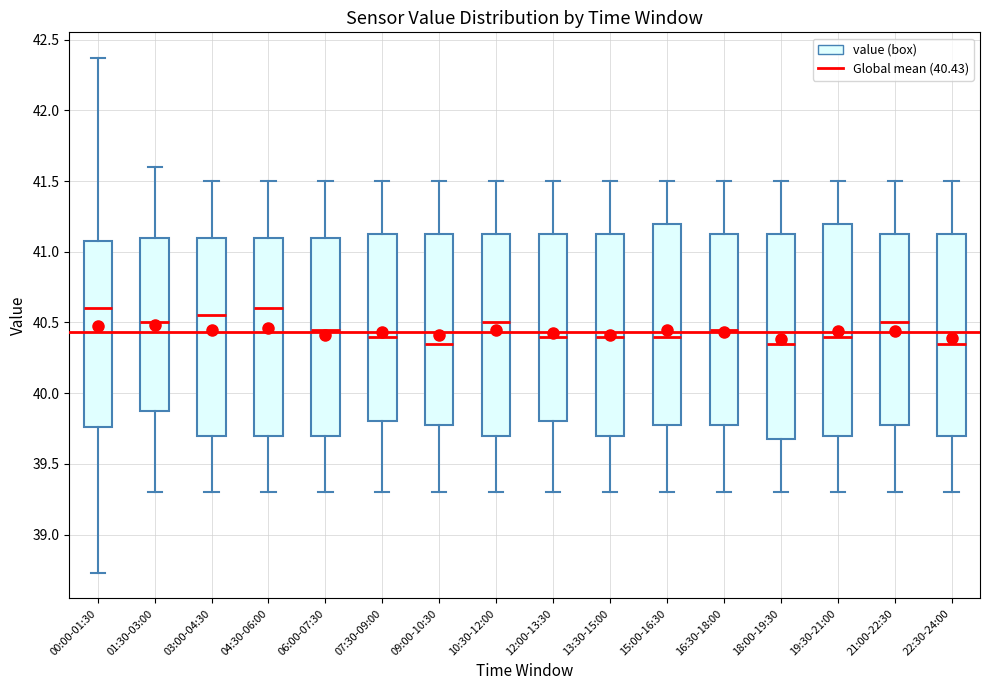

Where does the lower whisker of the box for 13:30-15:00 end on the y-axis? The values are not printed on the chart, so give them approximately, as read against the axis.

39.30